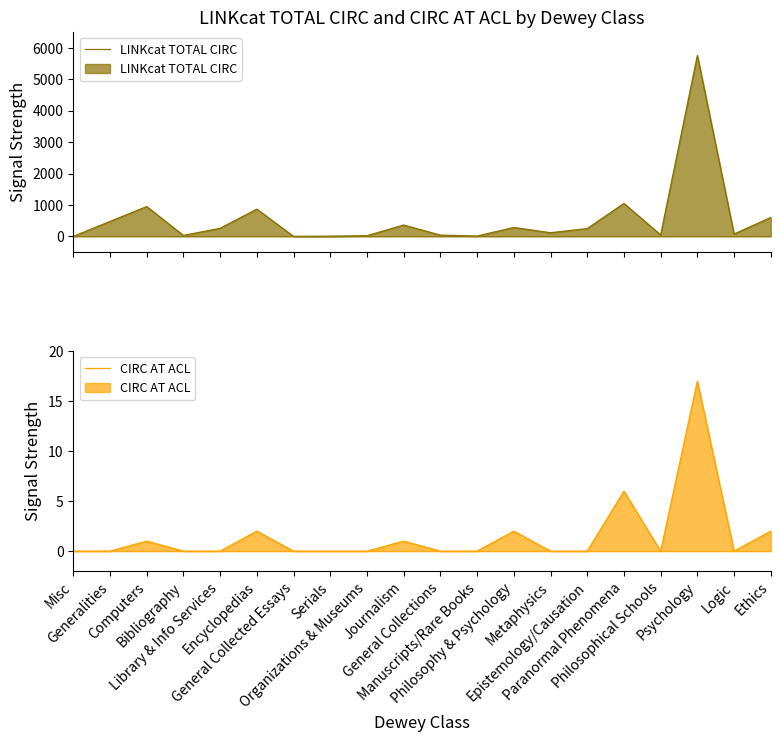

What is the spread (max minus min) of values at Paranormal Phenomena?

1043